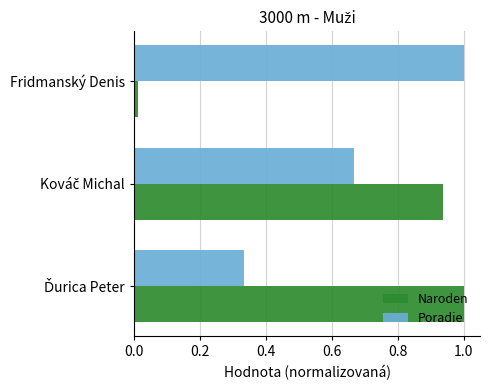

The value of Poradie at Fridmanský Denis is 1.0. True or false?

True